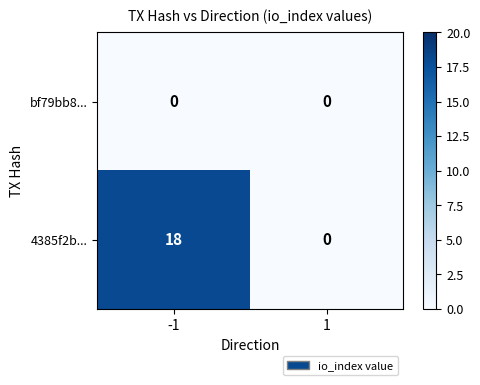

Read the 4385f2b... value at -1.

18